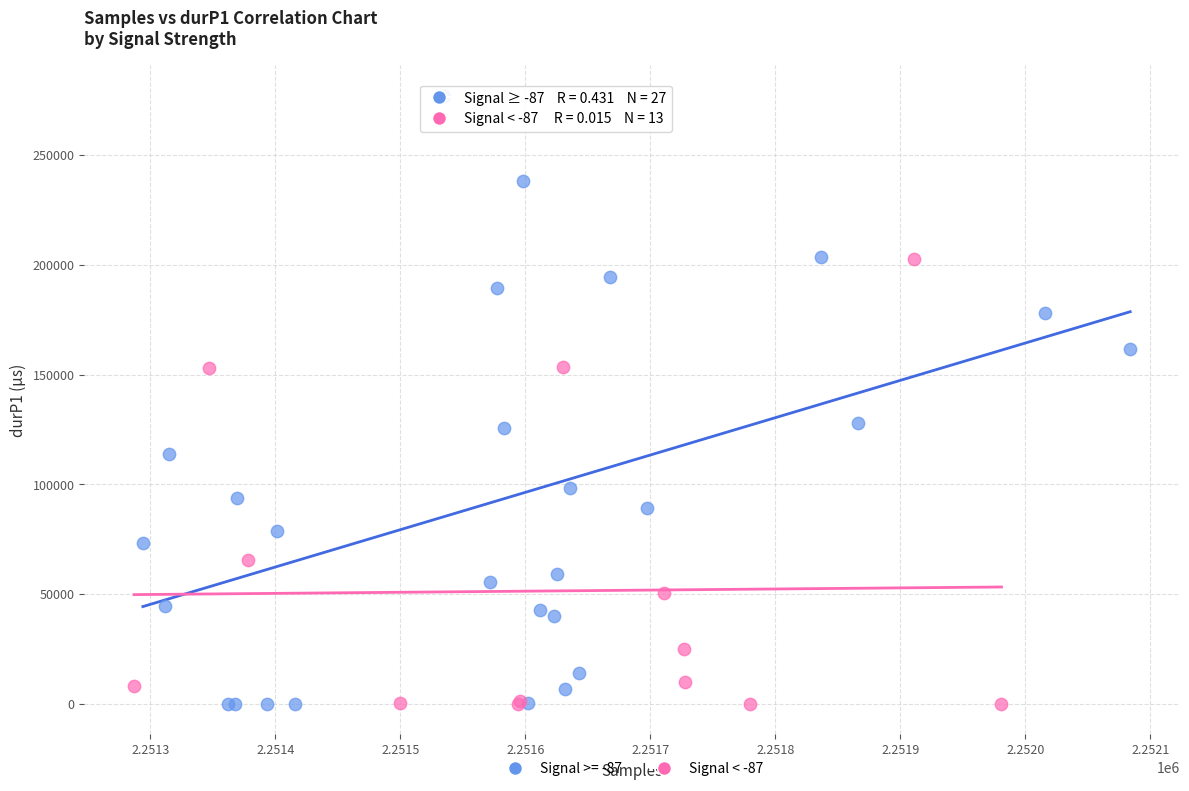

Which series has the widest spread of Y values?

Signal >= -87